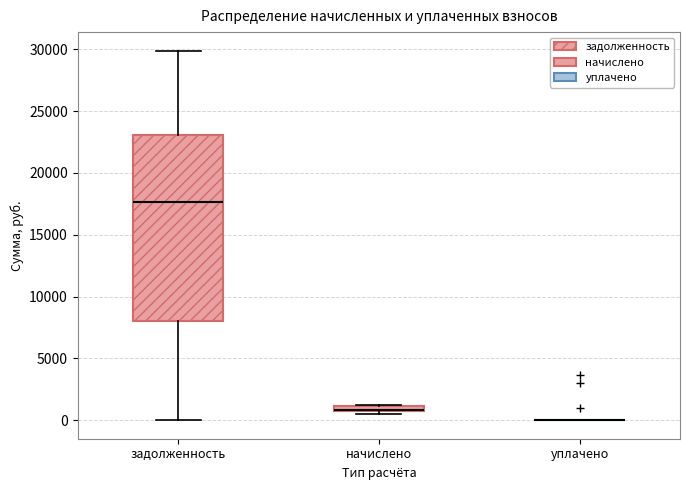

Comparing the boxes themselves (not the whiskers), which one is the tallest?

задолженность